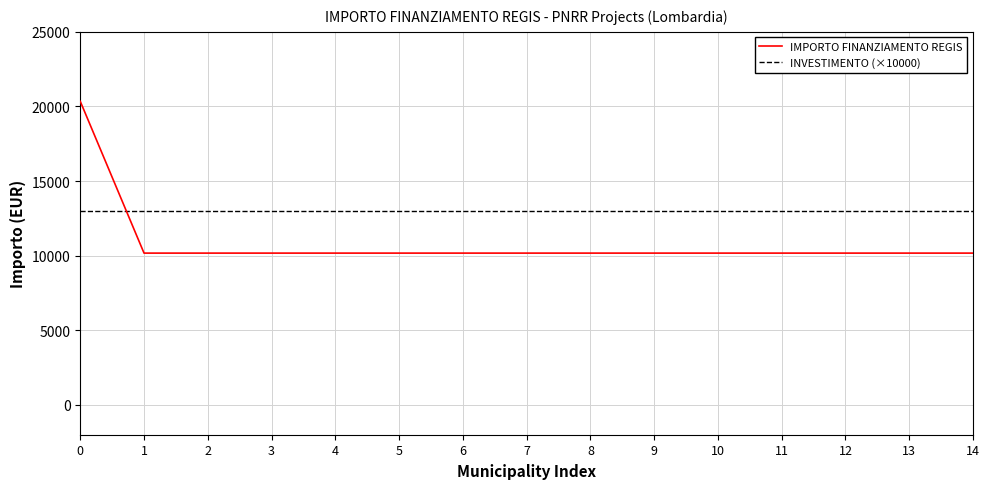

What are all the series names shown in the legend?

IMPORTO FINANZIAMENTO REGIS, INVESTIMENTO (×10000)